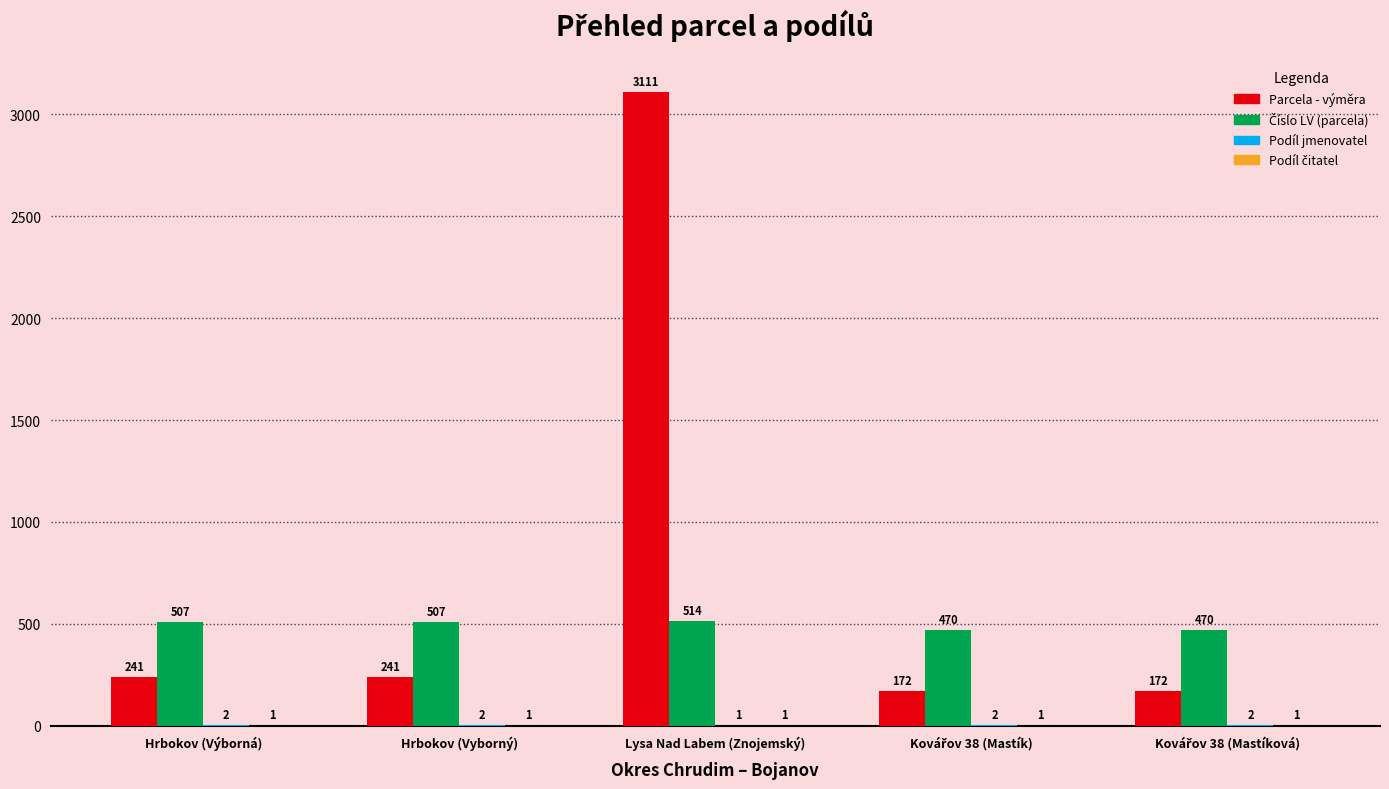

The Parcela - výměra series shows 241 at Hrbokov (Vyborný). True or false?

True